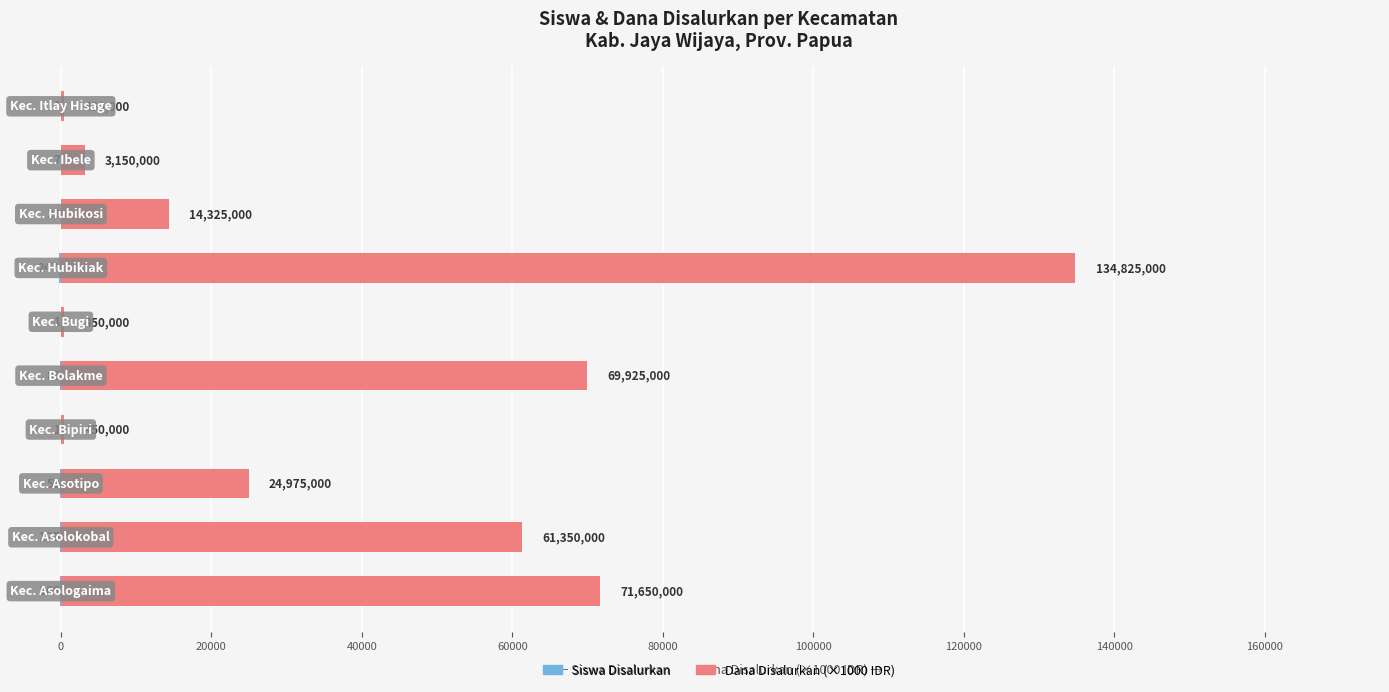

Is it true that Dana Disalurkan (×1000 IDR) equals 43261 at 100000?

False